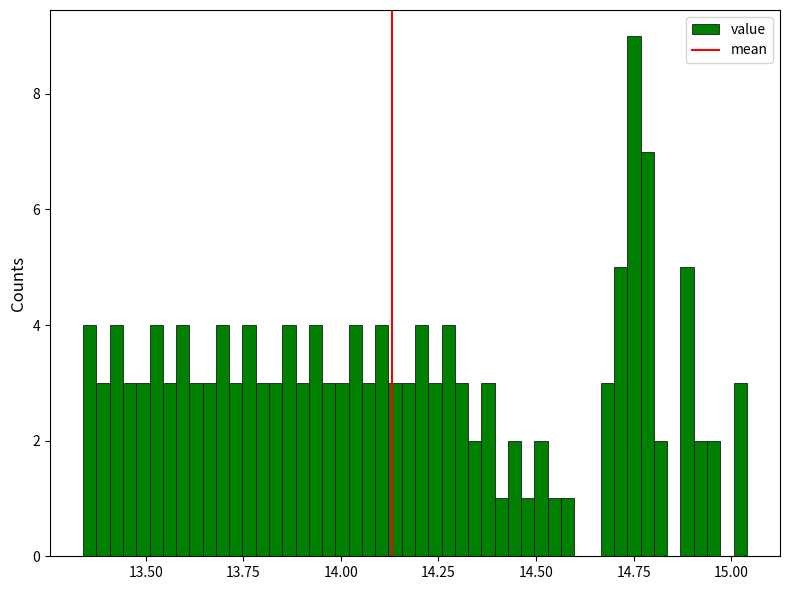

Read against the x-axis, roughly where is the centre of the tallest bar?

14.75